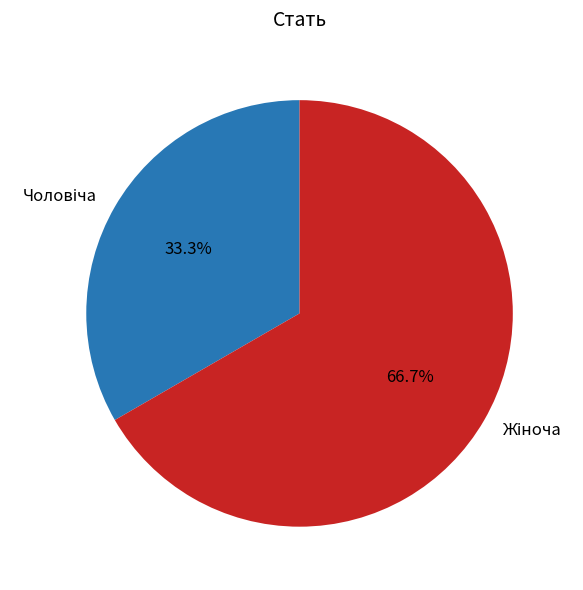

What percentage is the Чоловіча slice, to the nearest percent?

33%